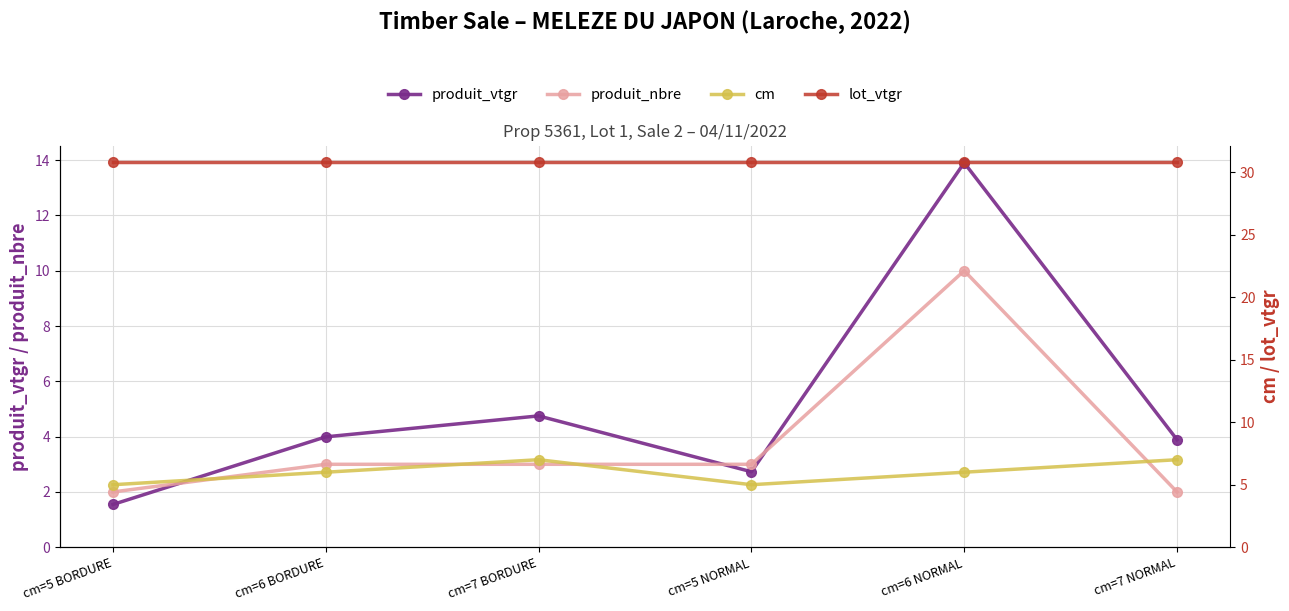

Which label corresponds to the largest value in the chart?

cm=5 BORDURE